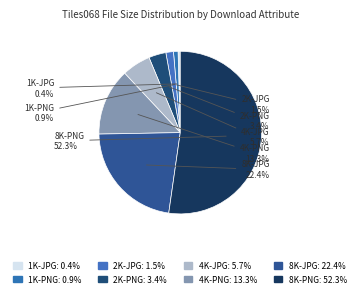

How many slices are in this pie chart?

8